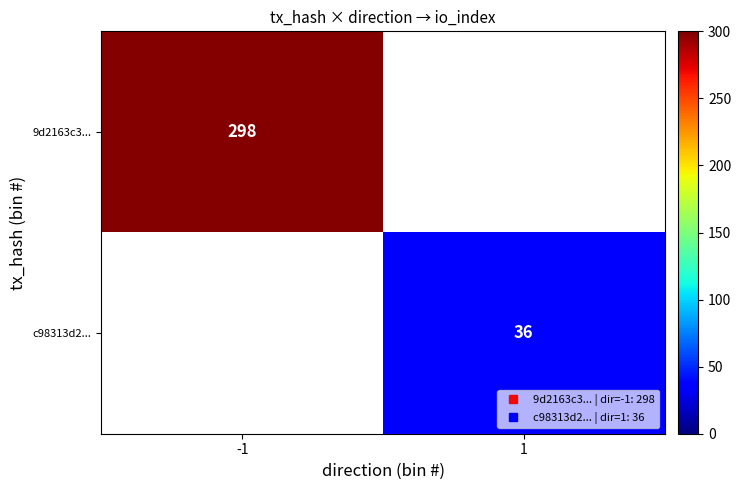

Count the number of categories in the chart.

2